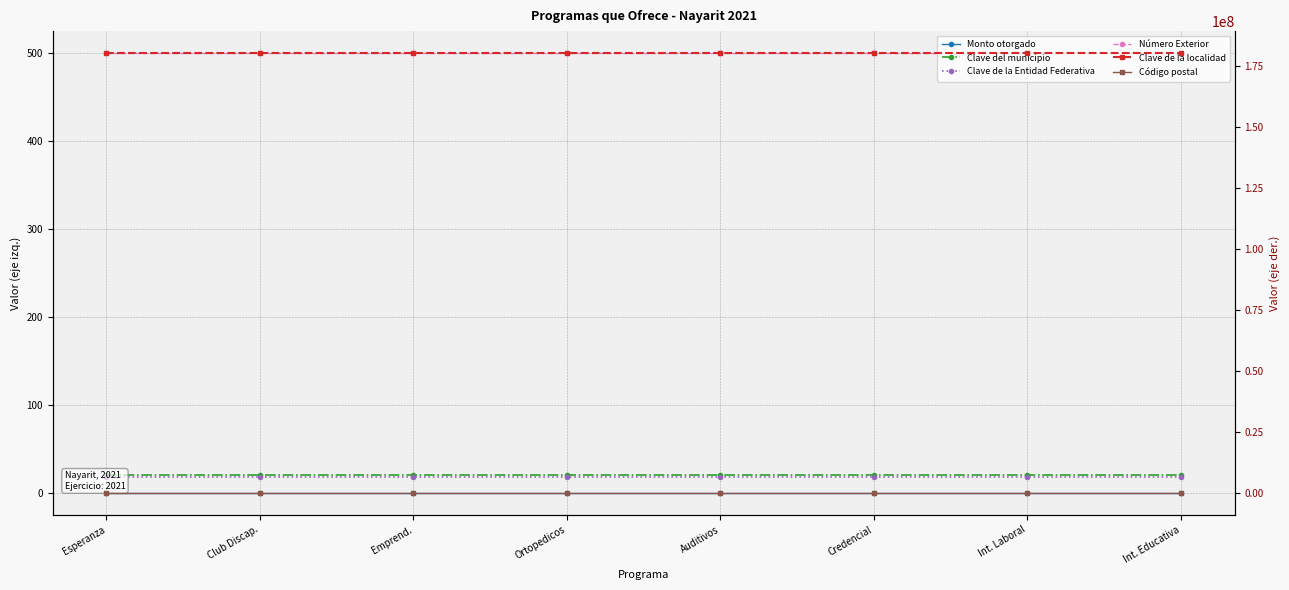

What is the sum of all Clave de la localidad values?

1441600008